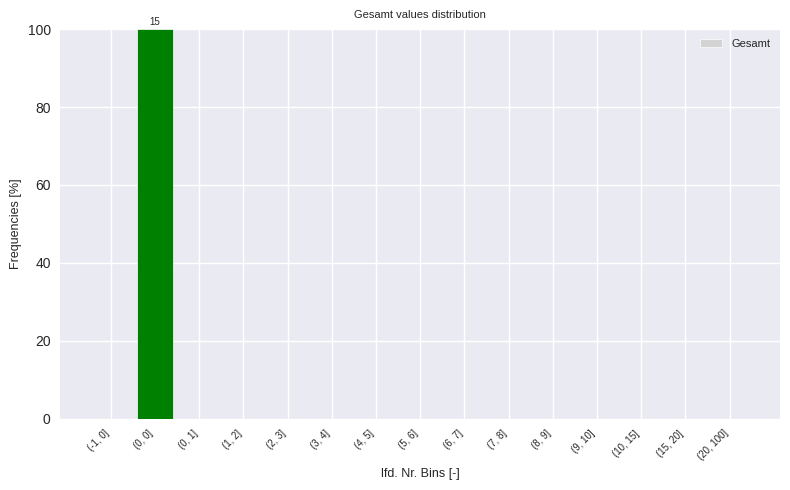

Reading right to left, extract all data points from this chart.

(20, 100]=0	(15, 20]=0	(10, 15]=0	(9, 10]=0	(8, 9]=0	(7, 8]=0	(6, 7]=0	(5, 6]=0	(4, 5]=0	(3, 4]=0	(2, 3]=0	(1, 2]=0	(0, 1]=0	(0, 0]=100	(-1, 0]=0